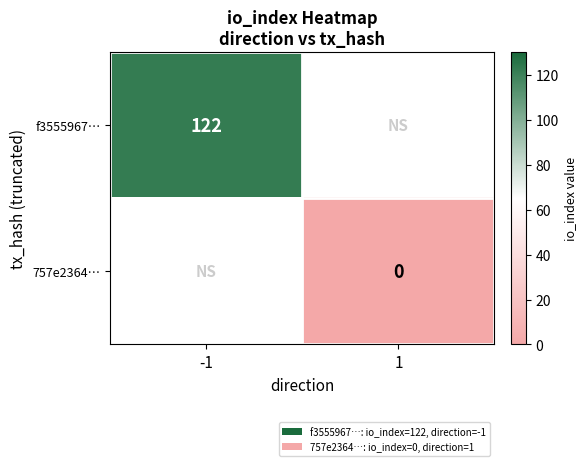

Rank the categories by 757e2364… value from highest to lowest.

-1, 1